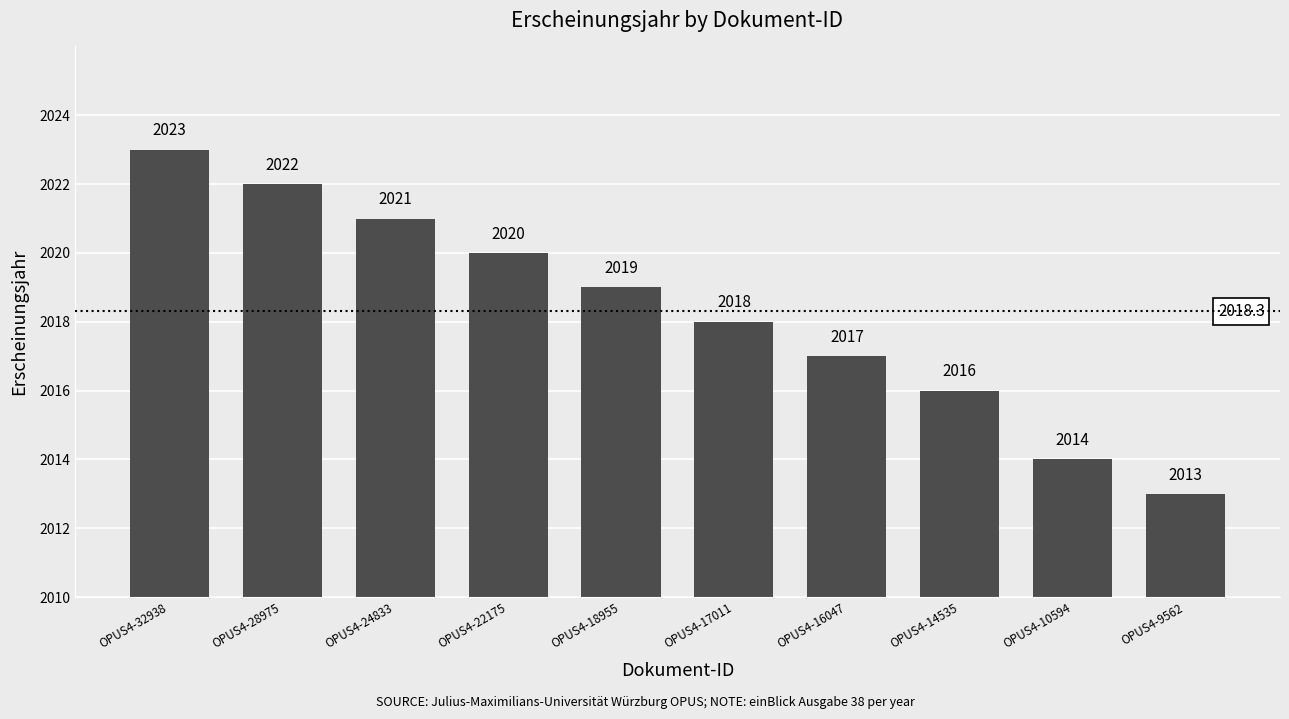

What is the change in value from OPUS4-28975 to OPUS4-14535?

-6